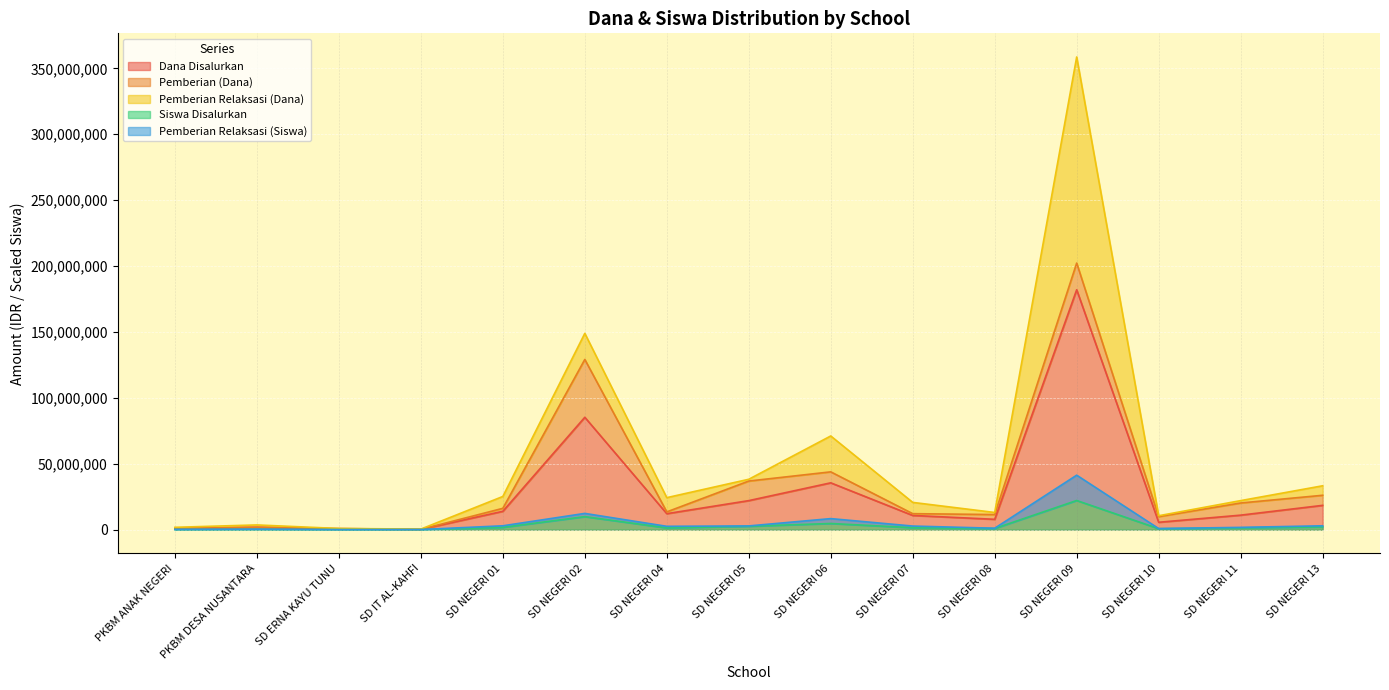

What position from the right is PKBM DESA NUSANTARA?

14